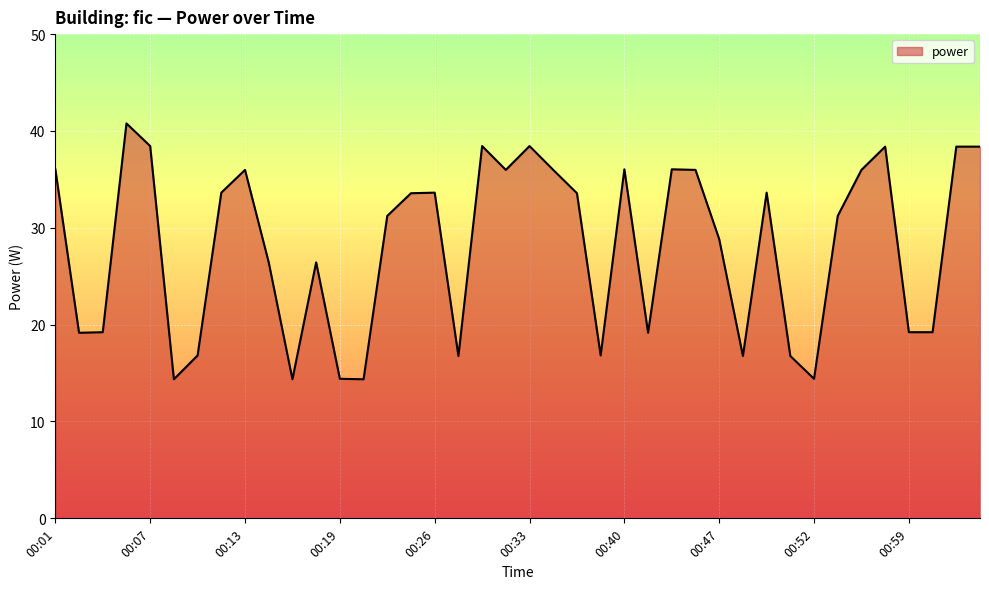

What is the maximum value shown in the chart?

40.8